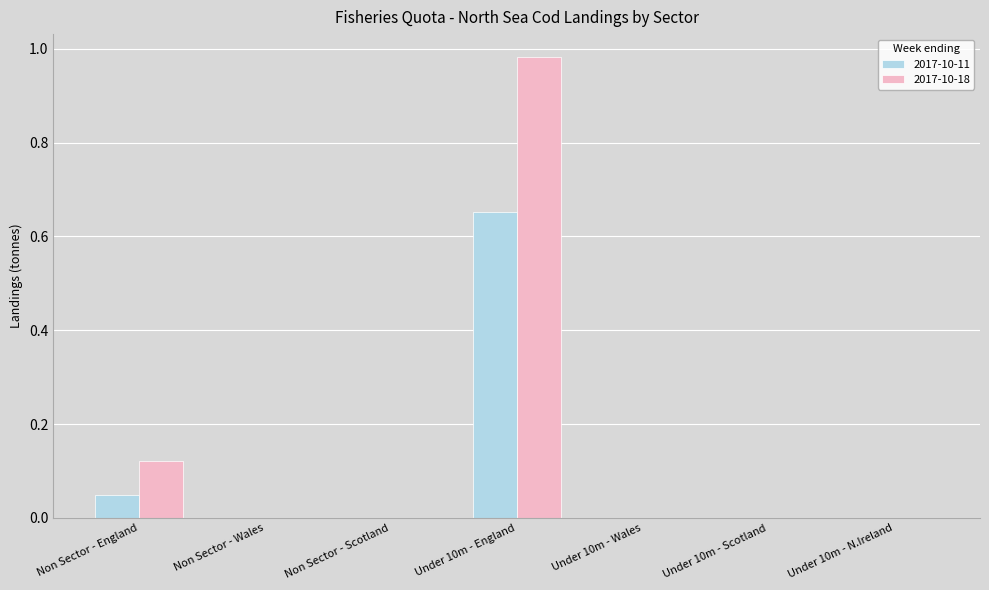

True or false: 2017-10-11 has a value of 0.0 at Non Sector - England.

True